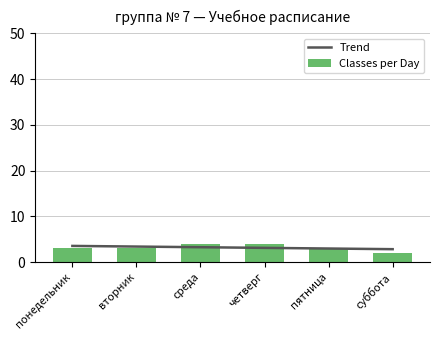

At which category does the chart reach its minimum across all series?

суббота